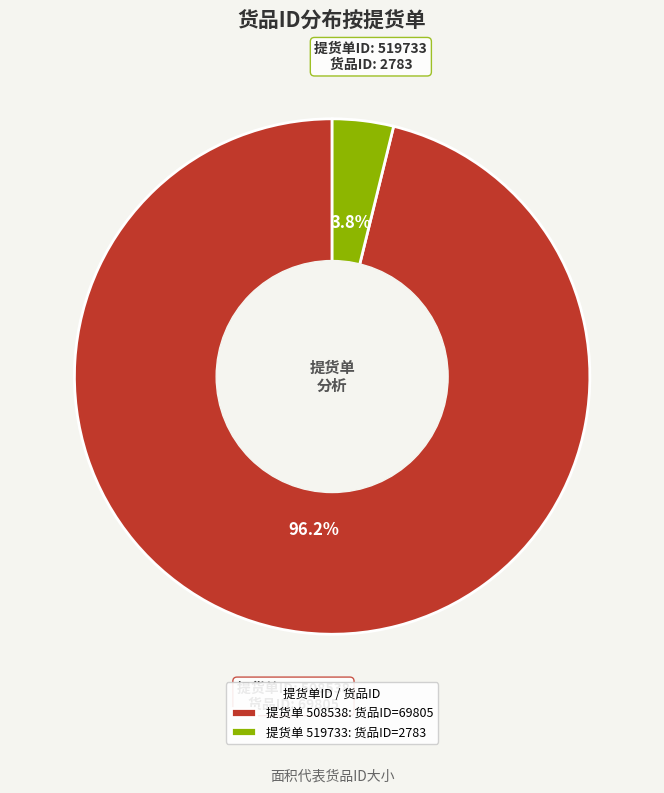

What portion of the pie excludes 提货单 519733: 货品ID=2783?

96.2%